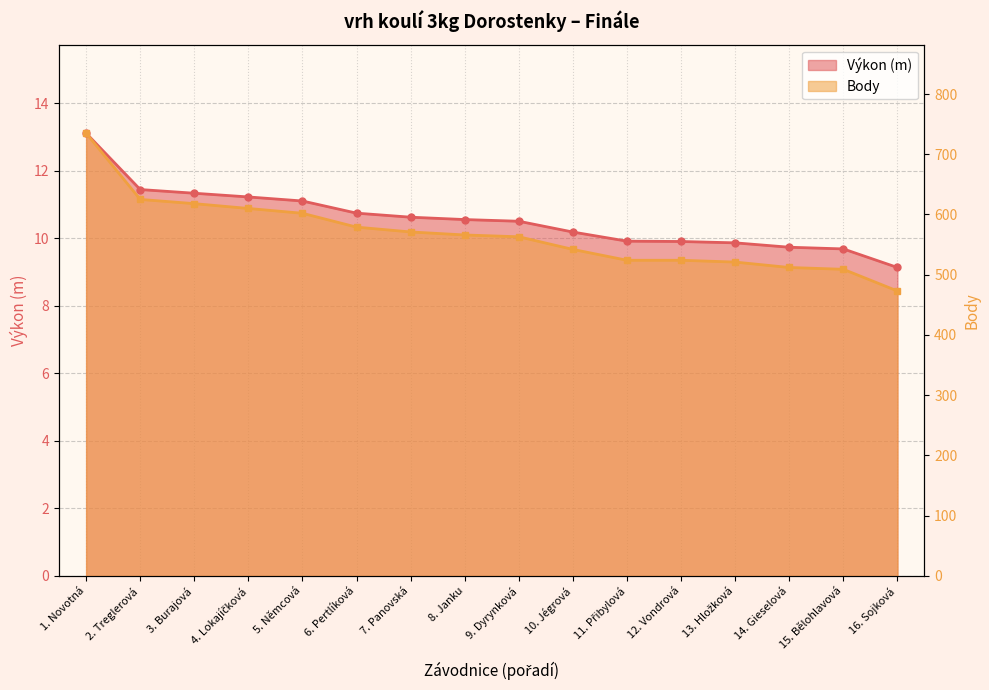

Where does the Body series first go above 566?

1. Novotná